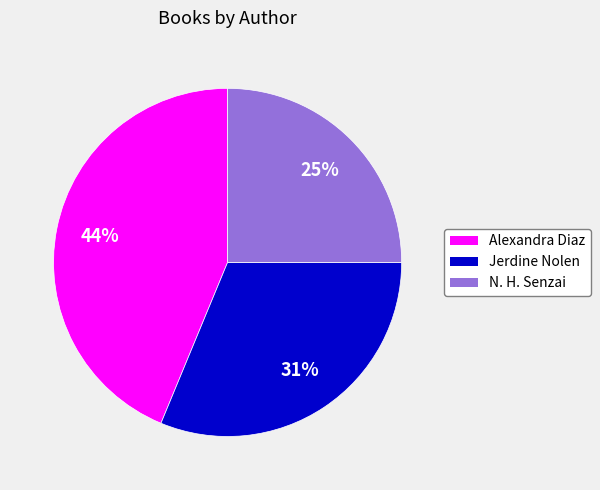

Combined, do Jerdine Nolen and N. H. Senzai account for over 50%?

Yes